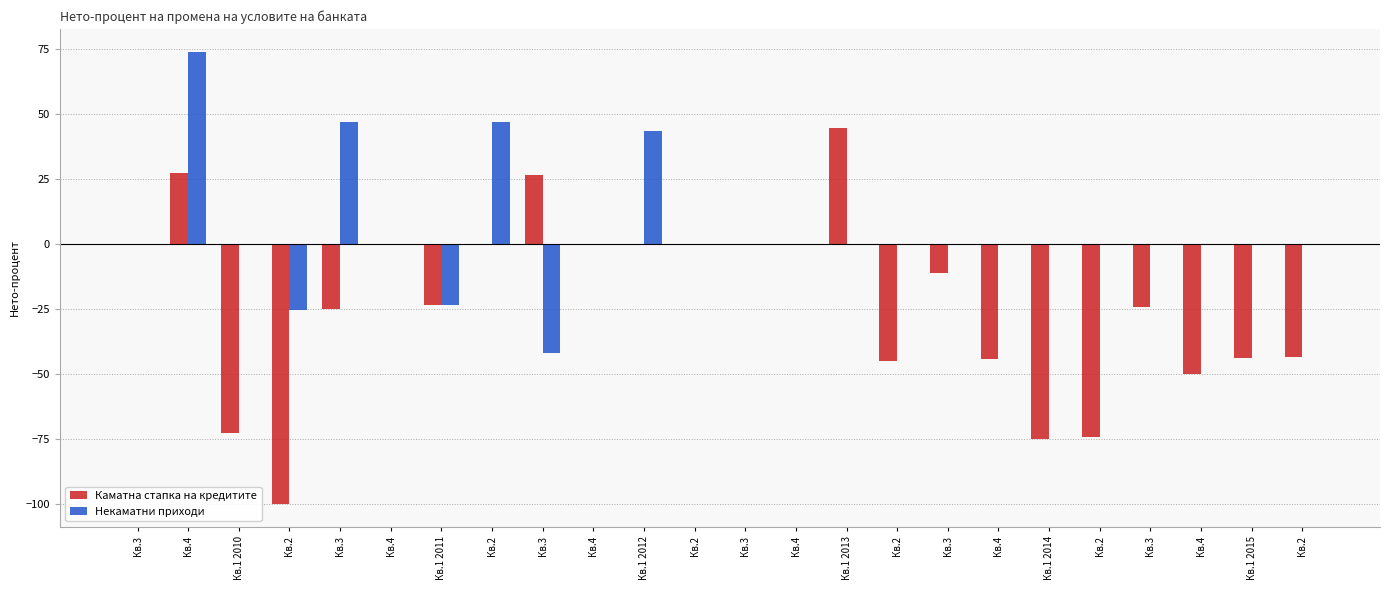

Are the bars horizontal?

No